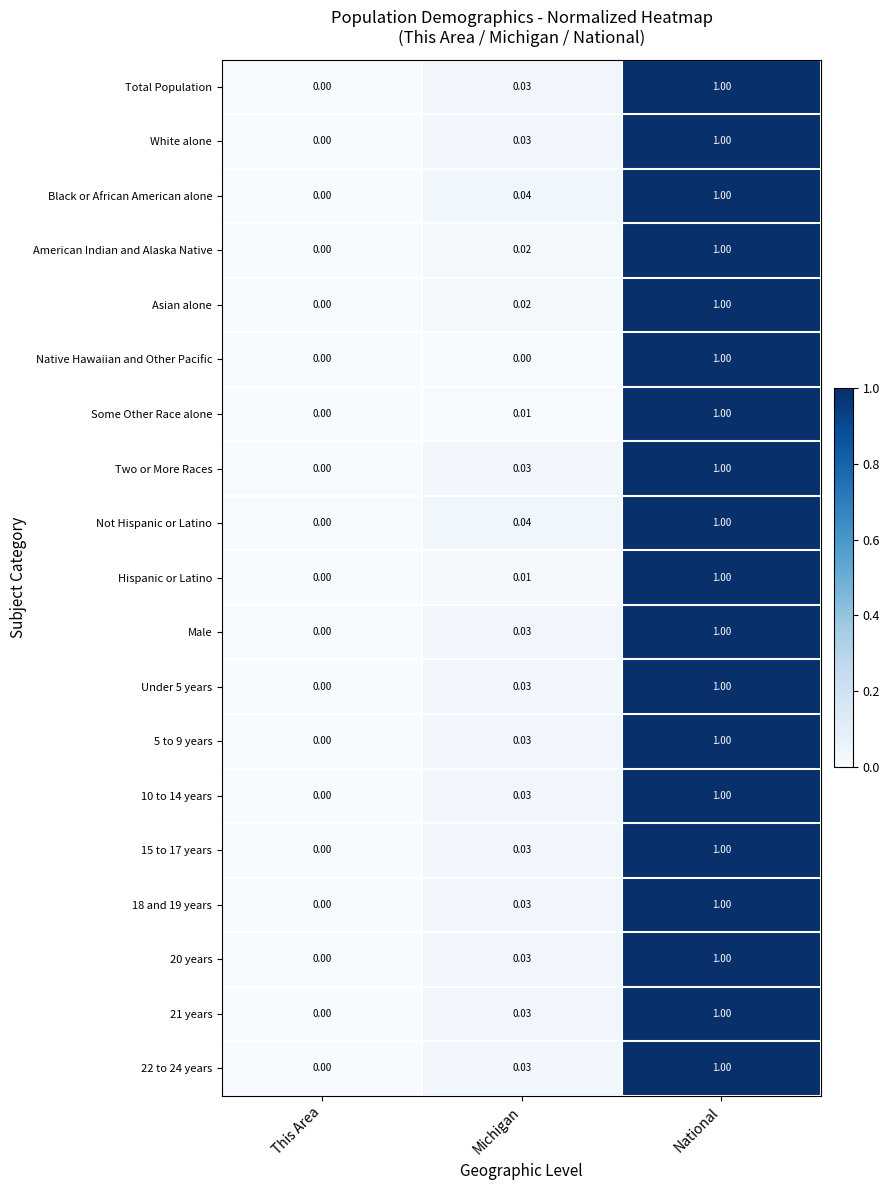

At which category is the sum across all series the highest?

National